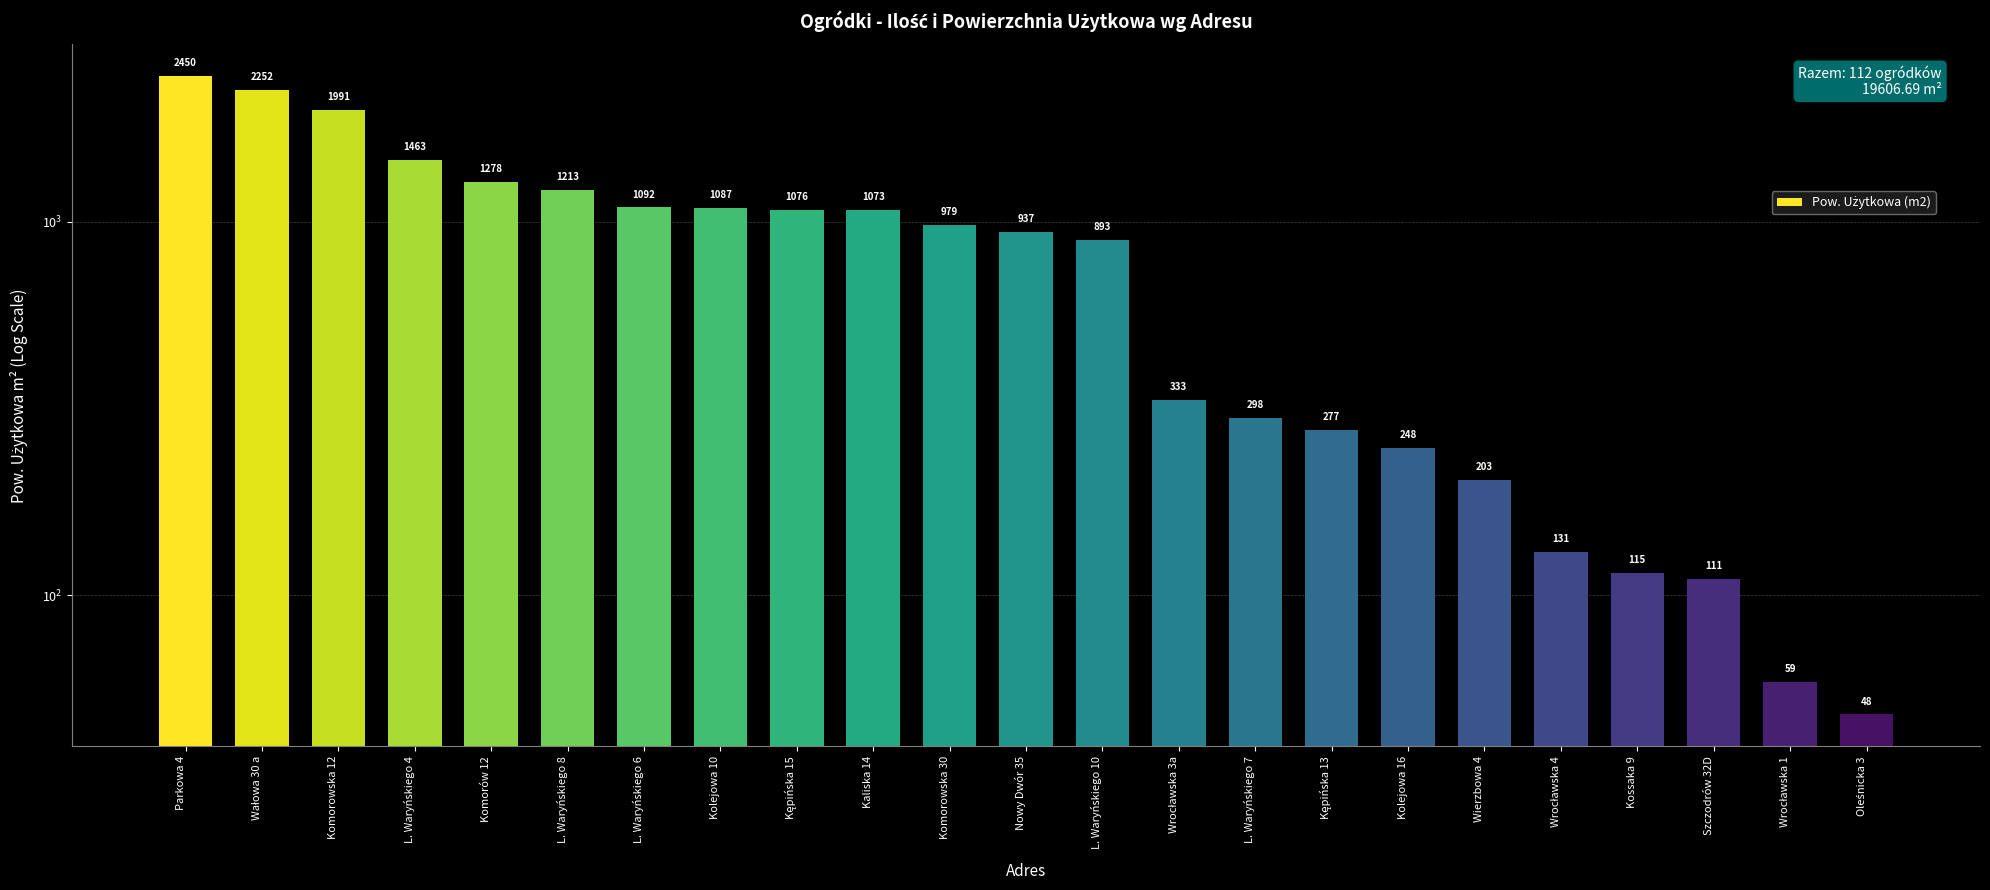

At which label is the value closest to 1249?

Komorów 12